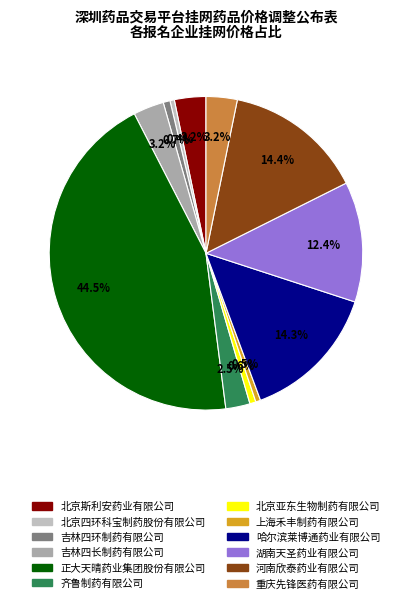

The 北京亚东生物制药有限公司 slice represents 1% of the pie. True or false?

True